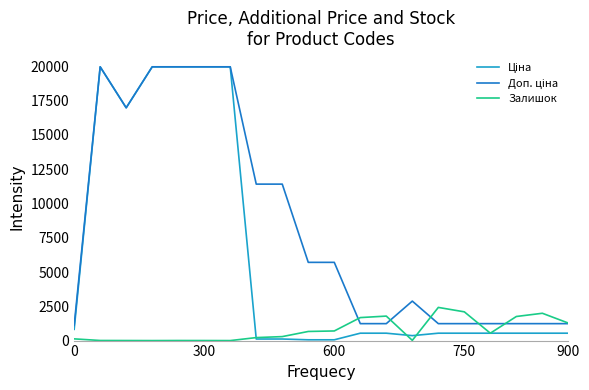

What is the difference between the second highest and second lowest values in the Доп. ціна series?

18728.8